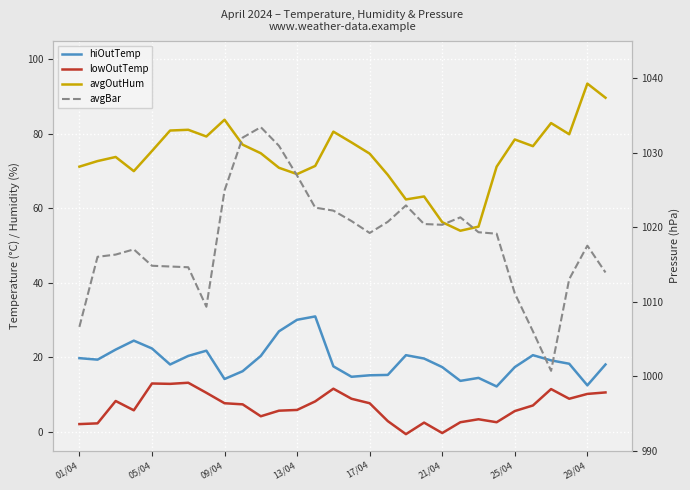

Reading left to right, extract all data points from this chart.

hiOutTemp: 19.8	19.4	22.1	24.5	22.4	18.1	20.4	21.8	14.2	16.3	20.4	27.0	30.1	31.0	17.6	14.8	15.2	15.3	20.6	19.7	17.4	13.7	14.5	12.2	17.4	20.6	19.2	18.3	12.5	18.1
lowOutTemp: 2.1	2.3	8.3	5.8	13.0	12.9	13.2	10.5	7.7	7.4	4.2	5.7	5.9	8.2	11.6	8.9	7.7	2.9	-0.6	2.5	-0.3	2.6	3.4	2.6	5.6	7.1	11.5	8.9	10.2	10.6
avgOutHum: 71.2	72.7	73.8	70.0	75.4	80.9	81.1	79.3	83.8	77.1	74.8	70.9	69.2	71.4	80.6	77.7	74.7	69.0	62.4	63.2	56.3	54.0	55.1	71.2	78.5	76.7	82.9	79.9	93.5	89.7
avgBar: 1006.6	1016.0	1016.3	1017.0	1014.8	1014.7	1014.6	1009.3	1024.9	1032.0	1033.4	1030.9	1026.9	1022.6	1022.2	1020.8	1019.2	1020.7	1022.9	1020.4	1020.3	1021.3	1019.3	1019.1	1011.1	1006.0	1000.7	1013.0	1017.5	1013.9